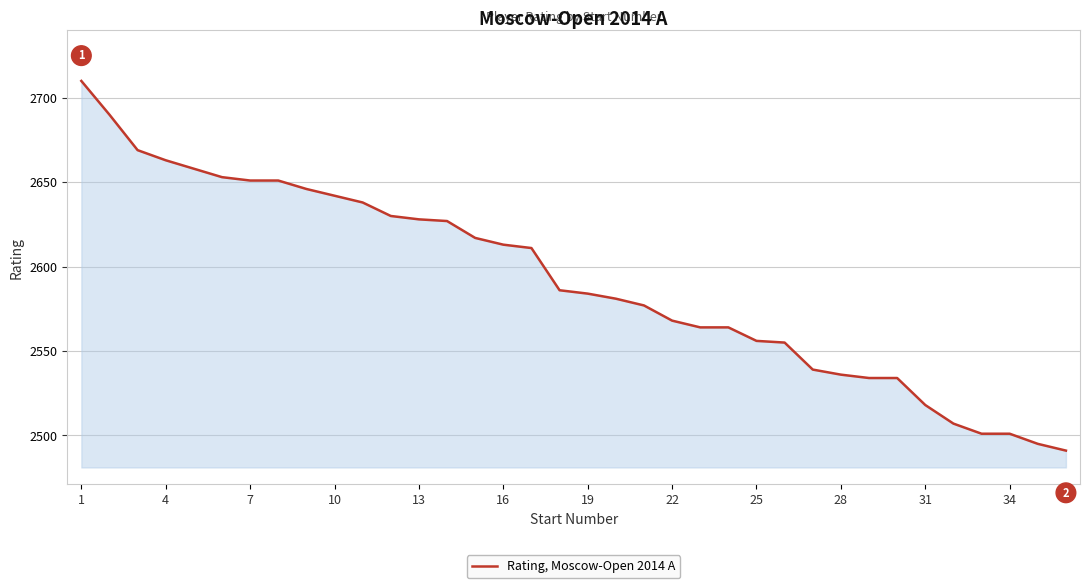

What is the greatest value displayed?

2710